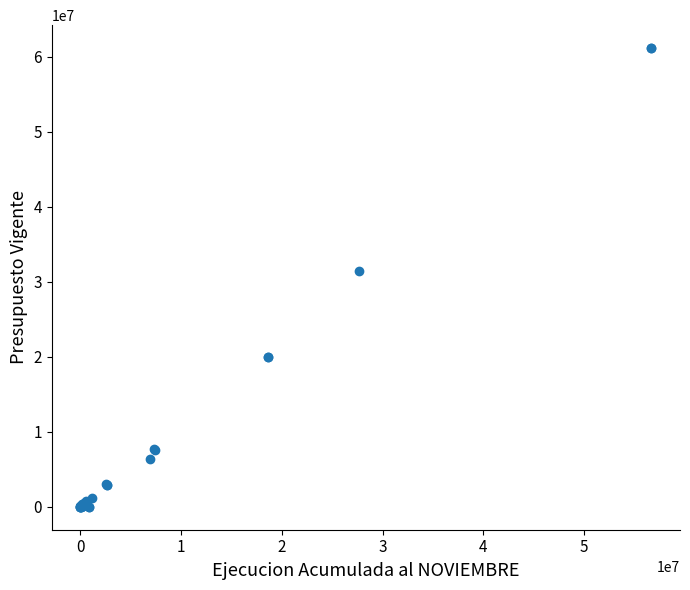

What Y value in the scatter plot is closest to 30571877?

31370308